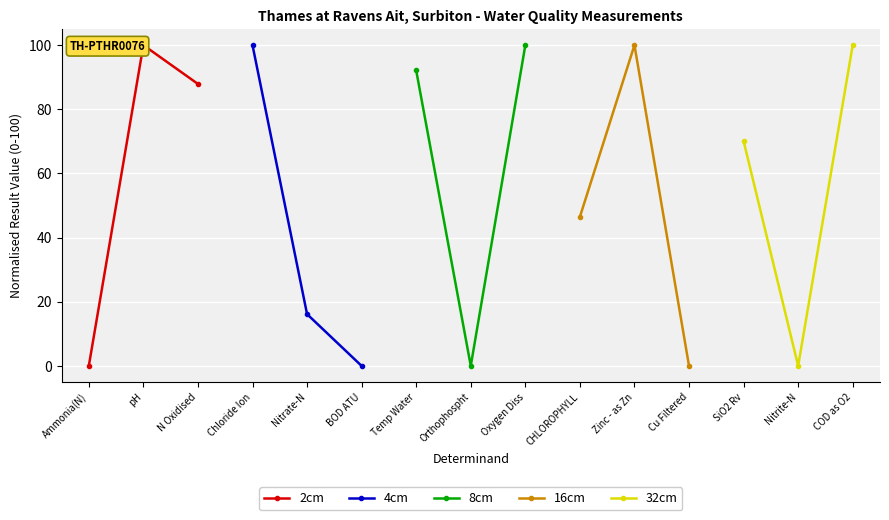

Which series has the widest spread of values?

2cm